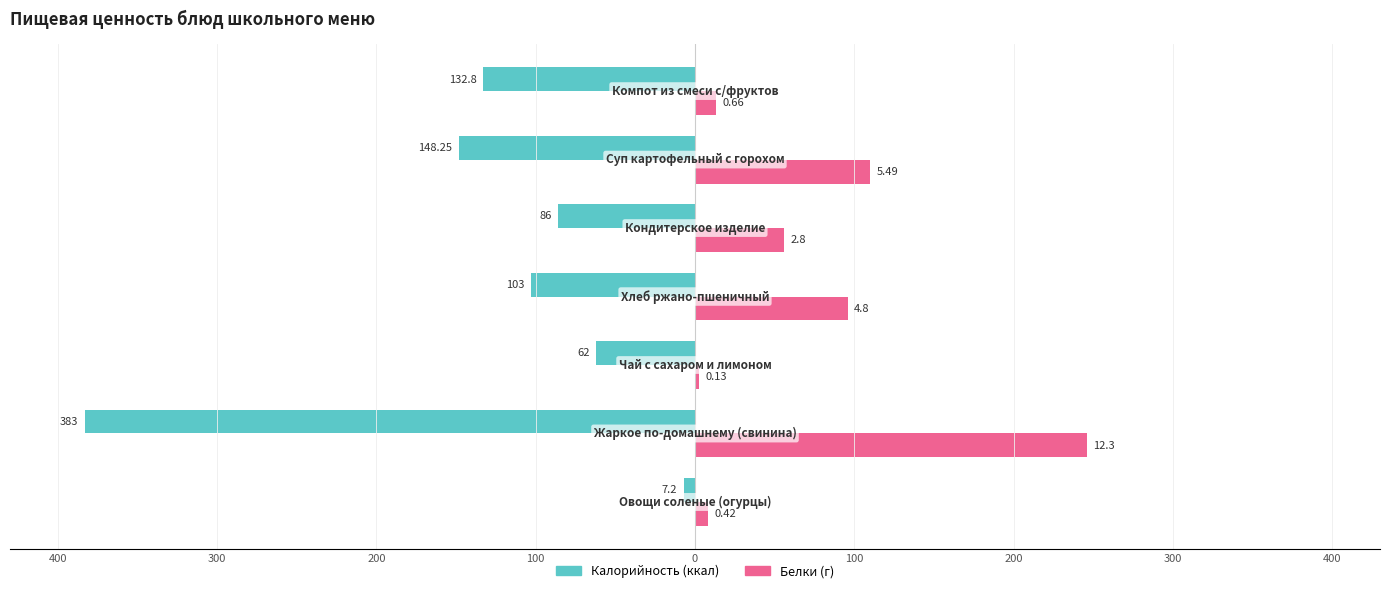

Reading left to right, transcribe all the data shown in this chart.

Калорийность: -7.2	-383.0	-62.0	-103.0	-86.0	-148.2	-132.8
Белки (×20): 8.4	246.0	2.6	96.0	56.0	109.8	13.2